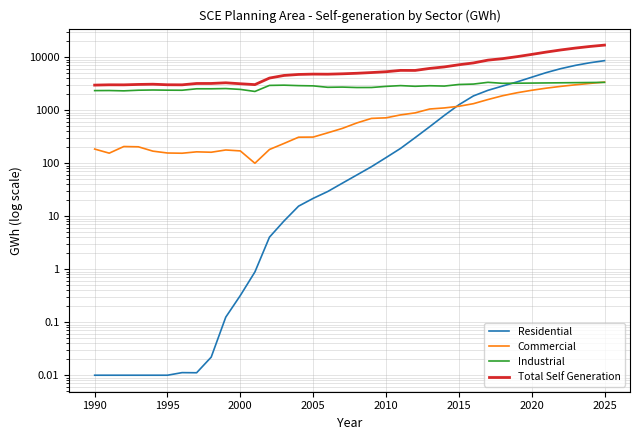

How many categories are shown in the chart?

36